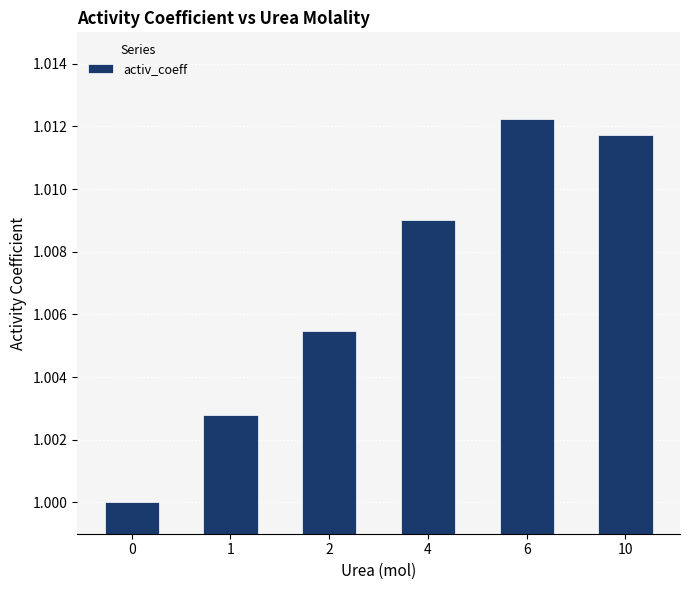

List the labels in order of value, largest first.

6, 10, 4, 2, 1, 0